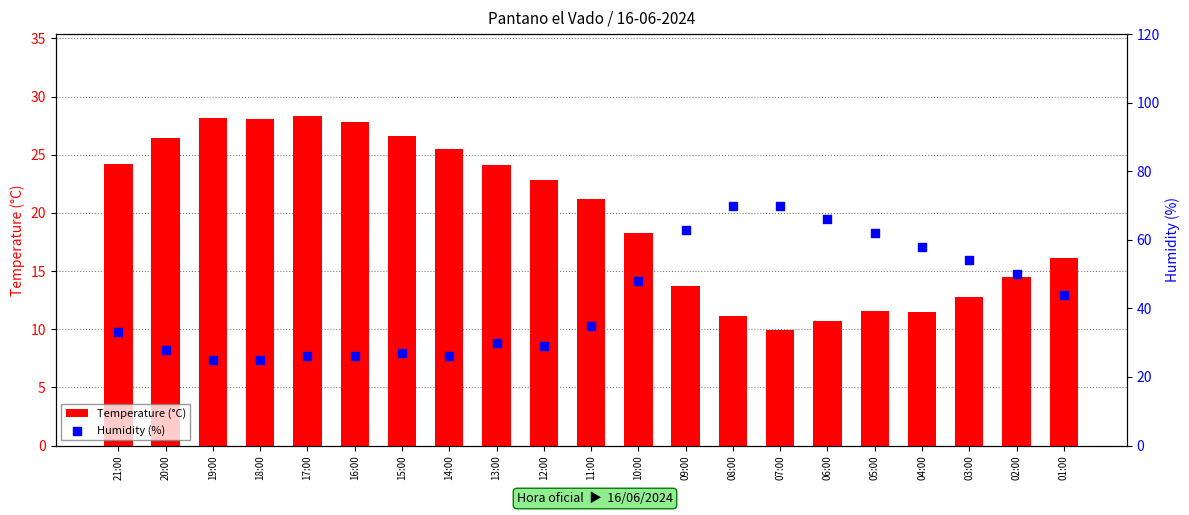

Which series has the largest Y range (max minus min)?

Humidity (%)